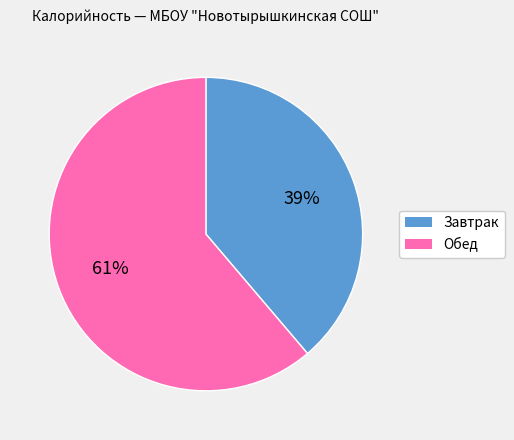

To the nearest percent, what portion does Завтрак represent?

39%